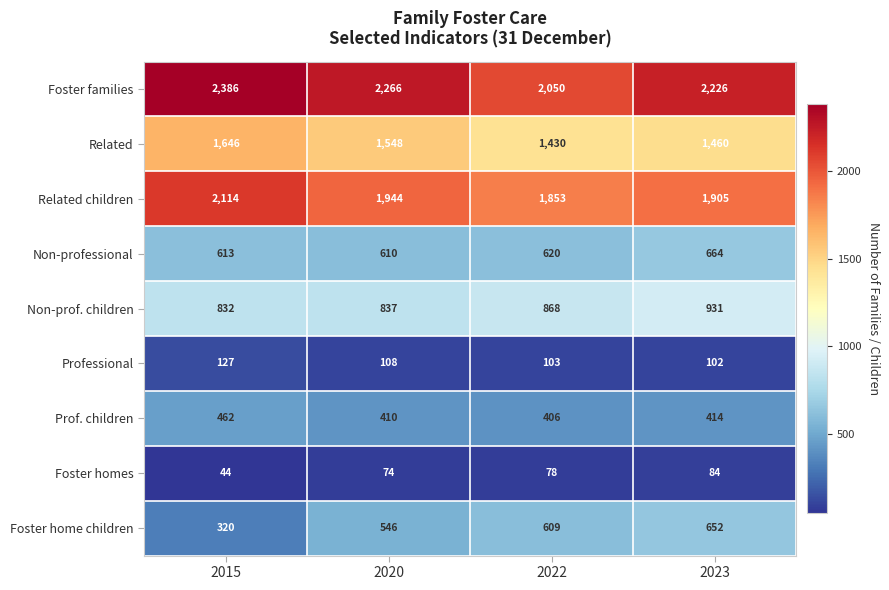

Count the number of categories in the chart.

4